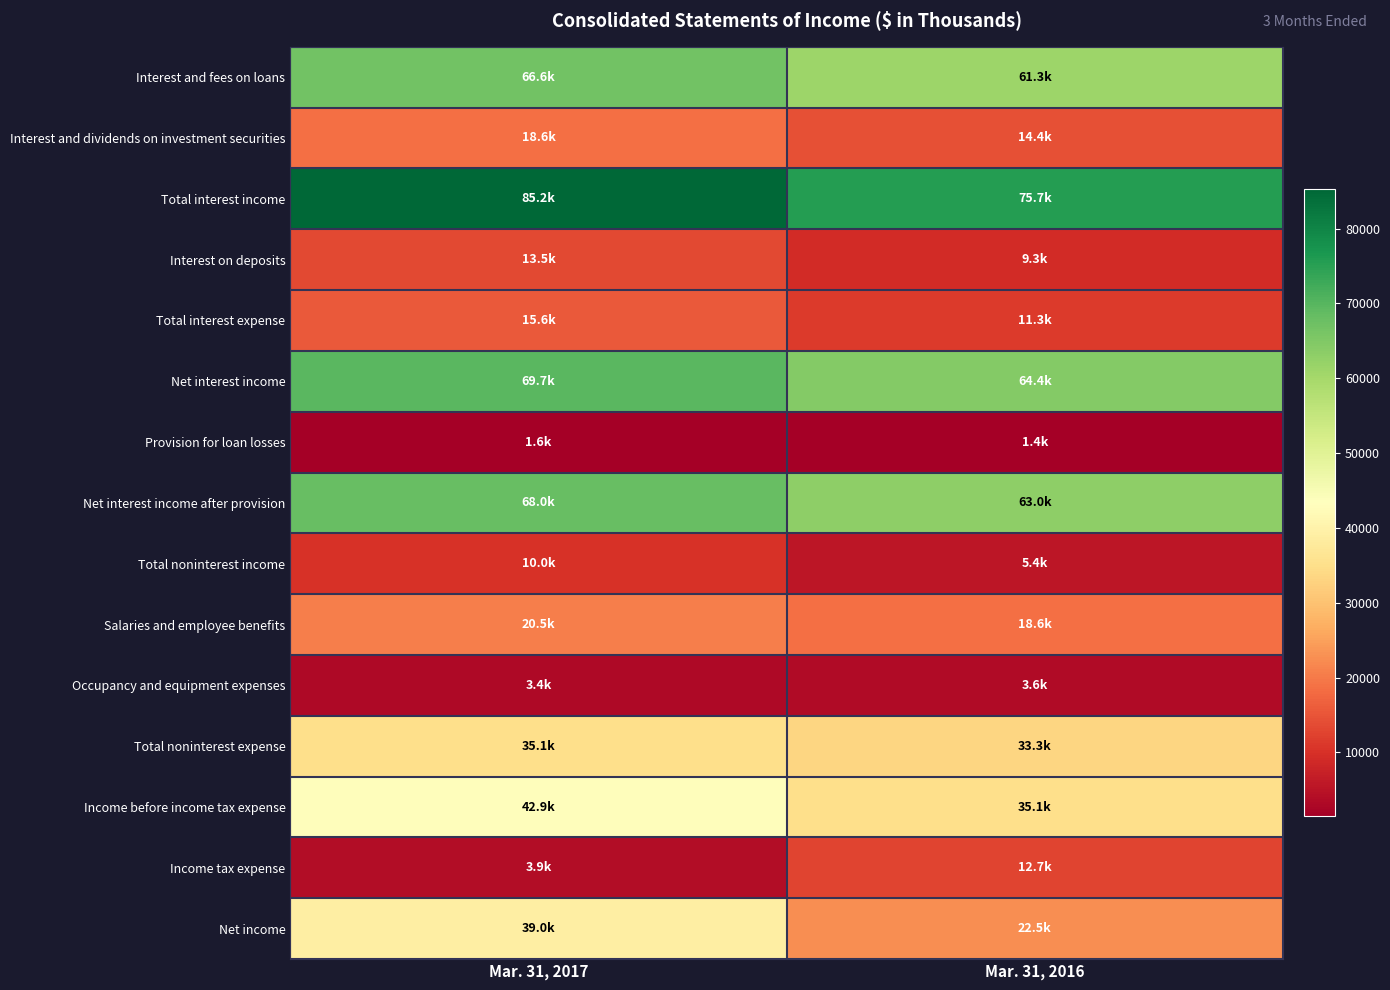

Between Mar. 31, 2016 and Mar. 31, 2017, which is larger?

Mar. 31, 2017